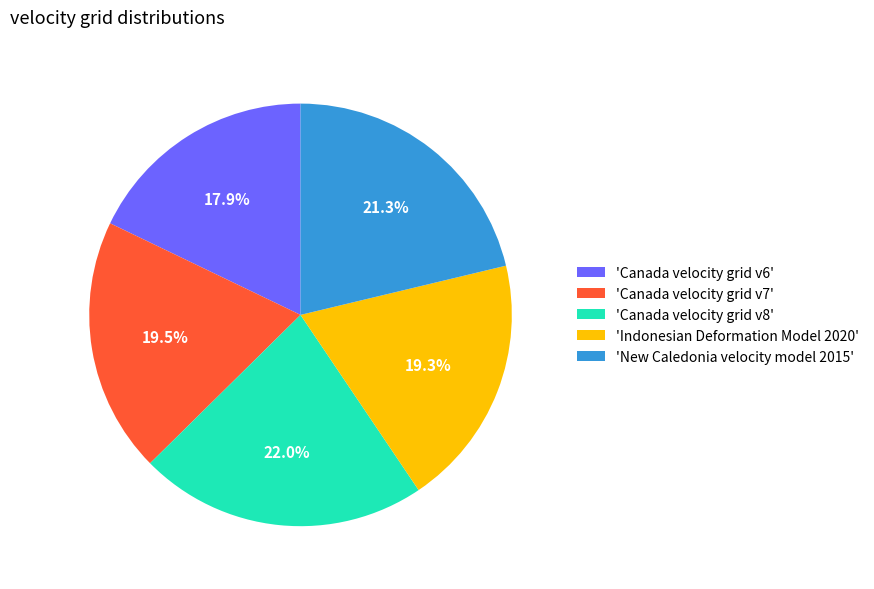

Which slice is the largest?

'Canada velocity grid v8'